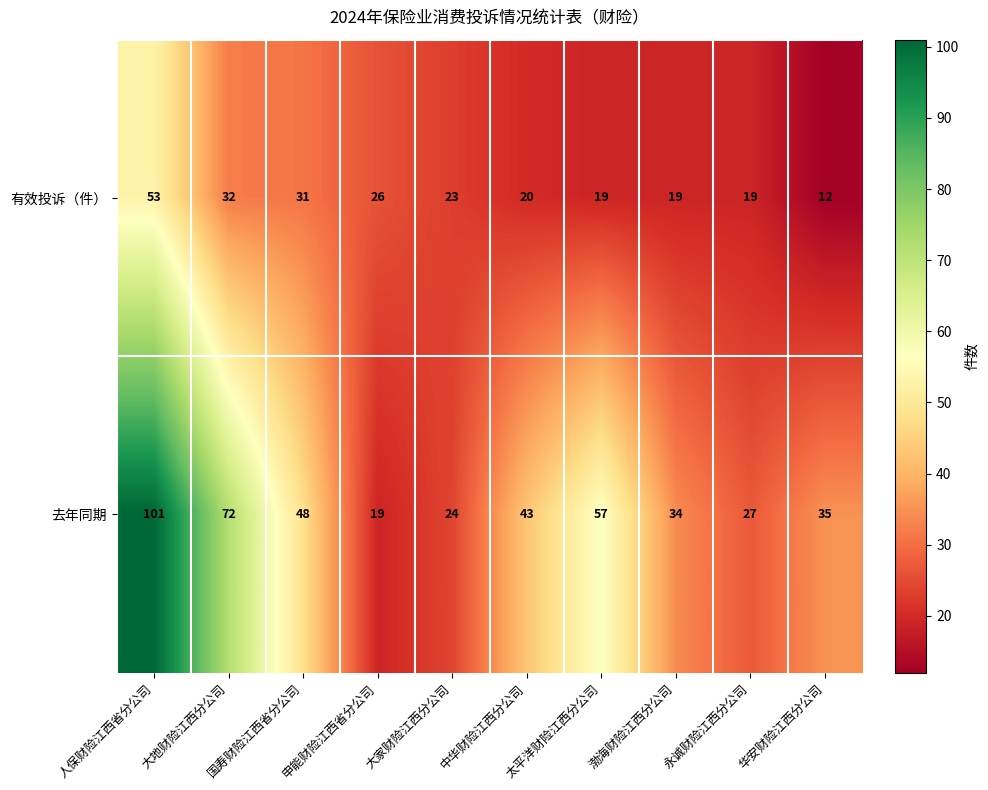

At which label is 去年同期 closest to 60?

太平洋财险江西分公司